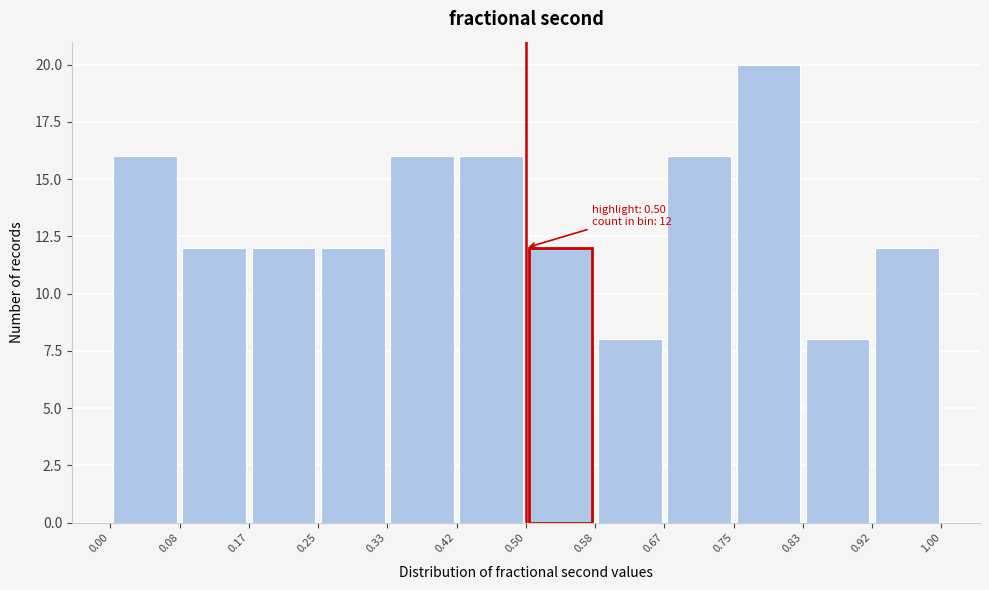

Which range on the x-axis has the tallest bar?

0.75 to 0.83